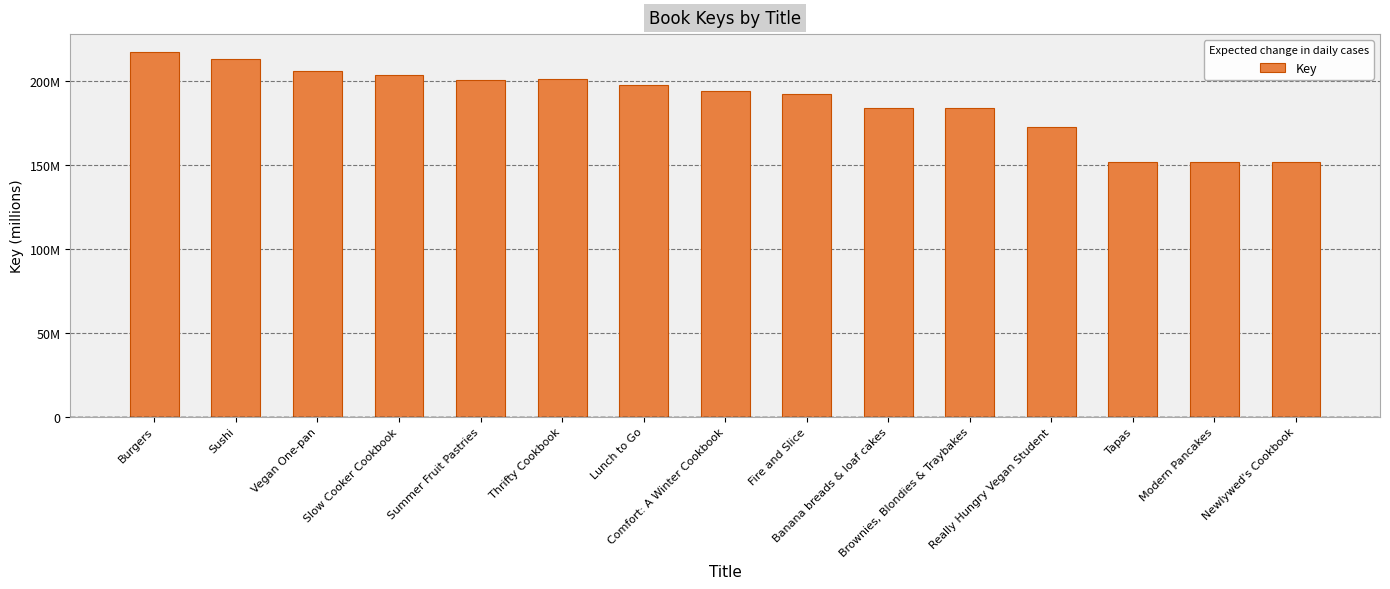

Approximately how many times larger is the value at Vegan One-pan compared to Thrifty Cookbook?

1.0